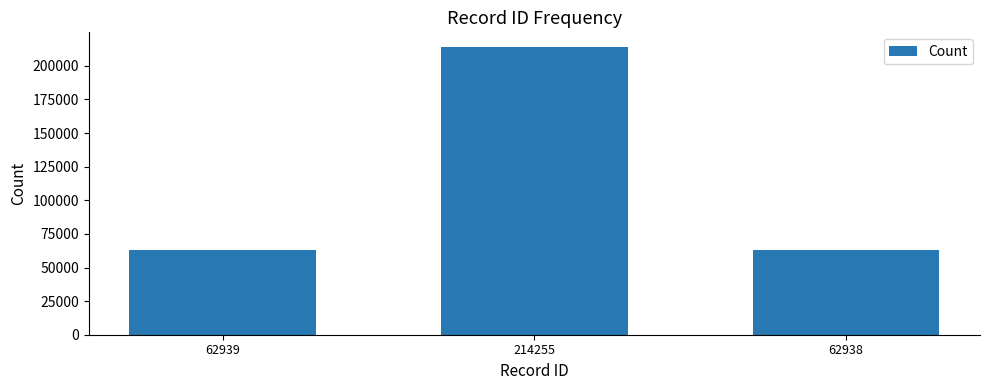

At which category does the chart reach its peak across all series?

214255